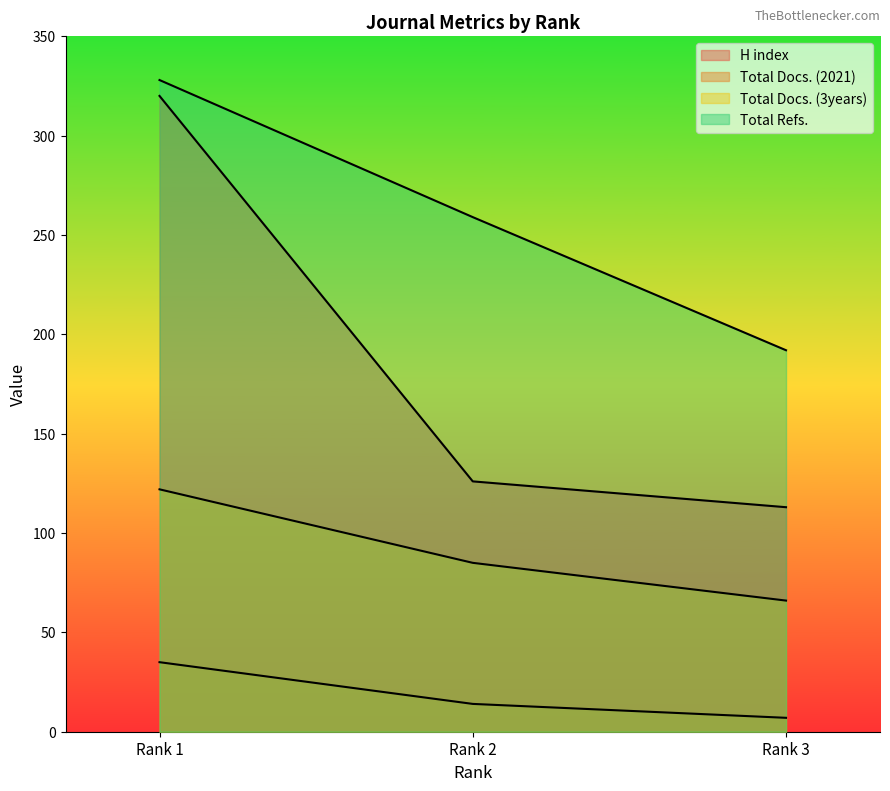

How many data points does each series have?

3